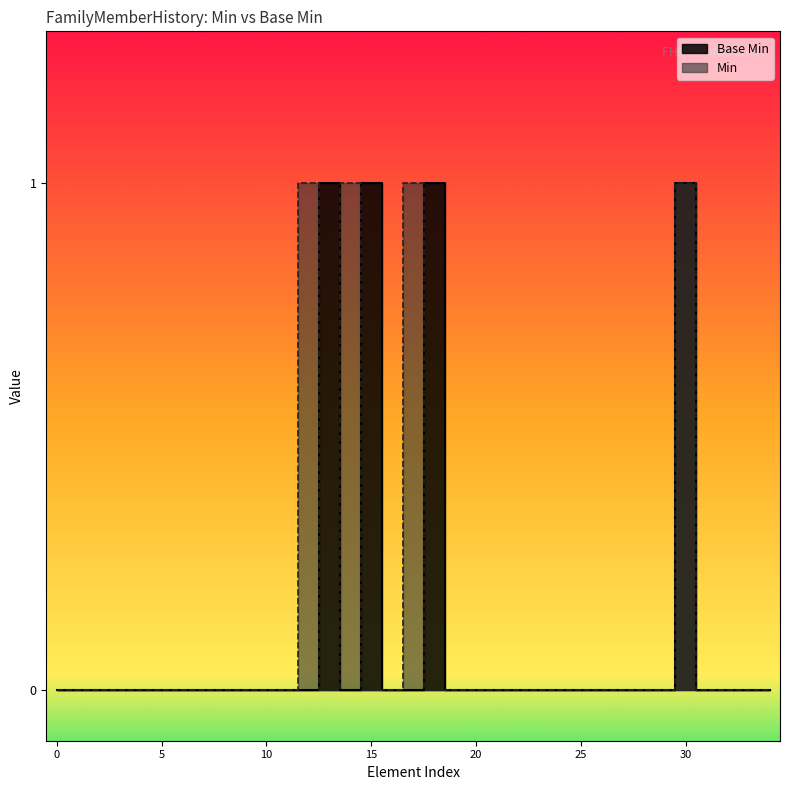

The value at 10 is 0. True or false?

False